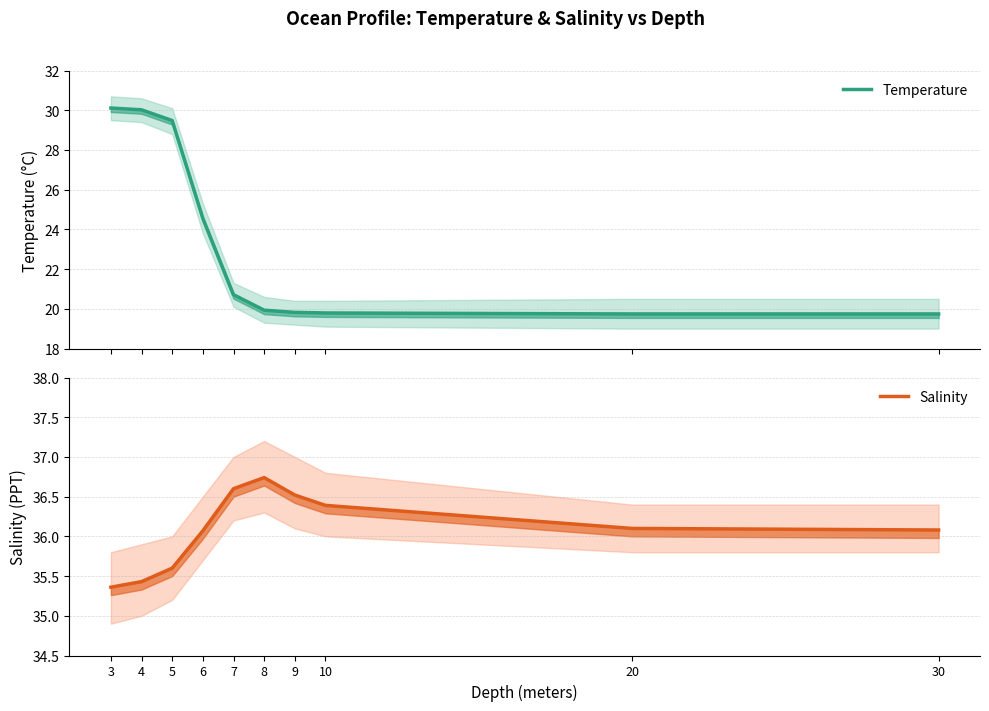

Where does the Temperature series first go above 20?

3